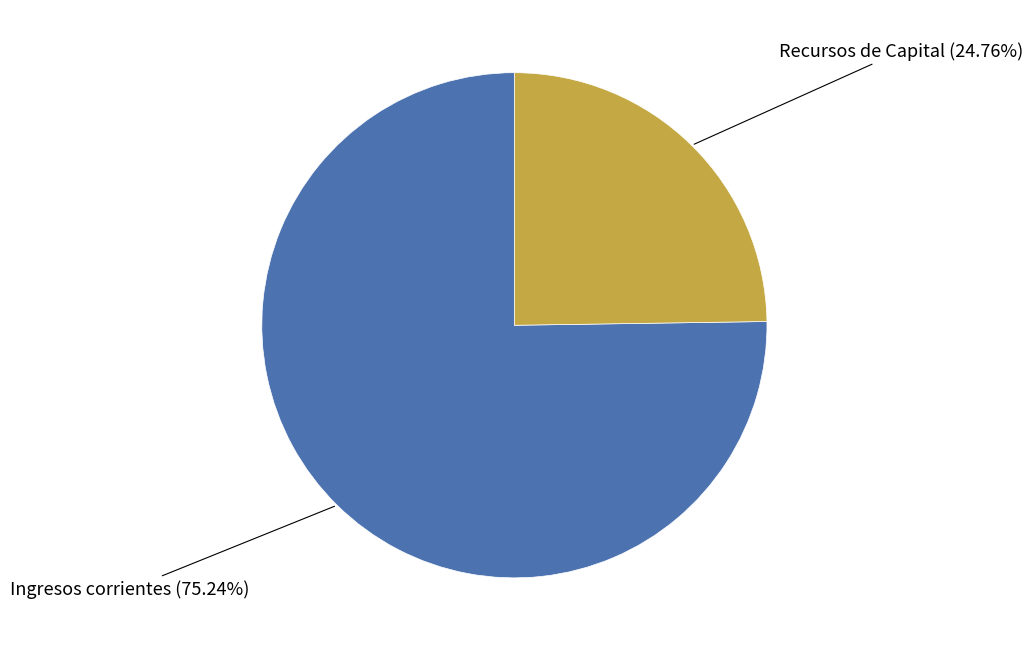

Does any single category account for the majority?

Yes